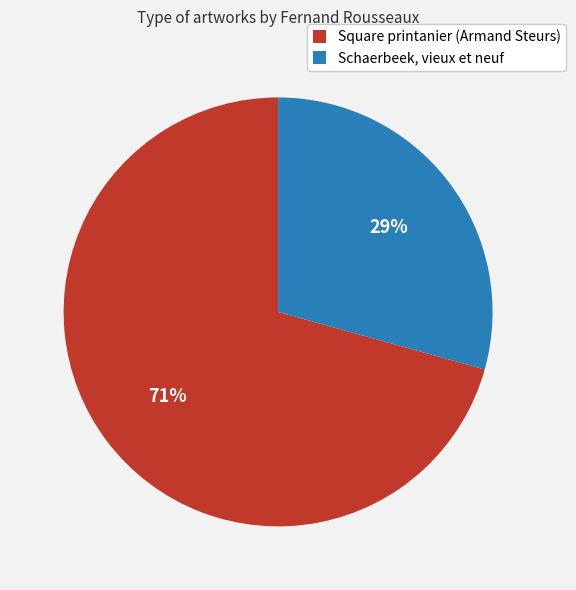

Count the number of slices in the pie.

2